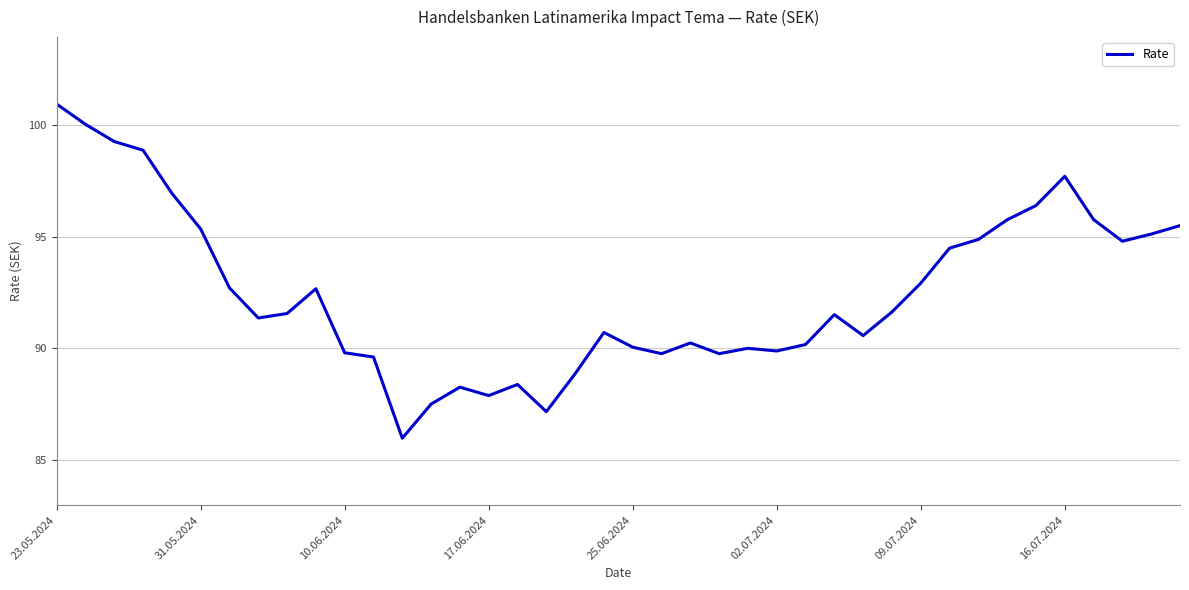

What is the minimum value shown in the chart?

86.0